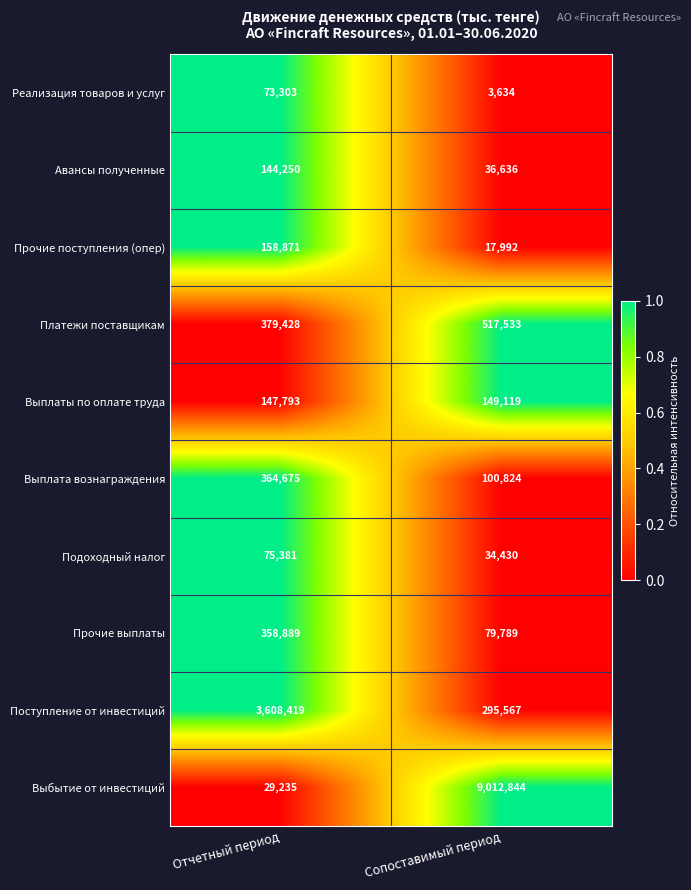

Rank the series by their maximum value, from lowest to highest.

Реализация товаров и услуг, Подоходный налог, Авансы полученные, Выплаты по оплате труда, Прочие поступления (опер), Прочие выплаты, Выплата вознаграждения, Платежи поставщикам, Поступление от инвестиций, Выбытие от инвестиций